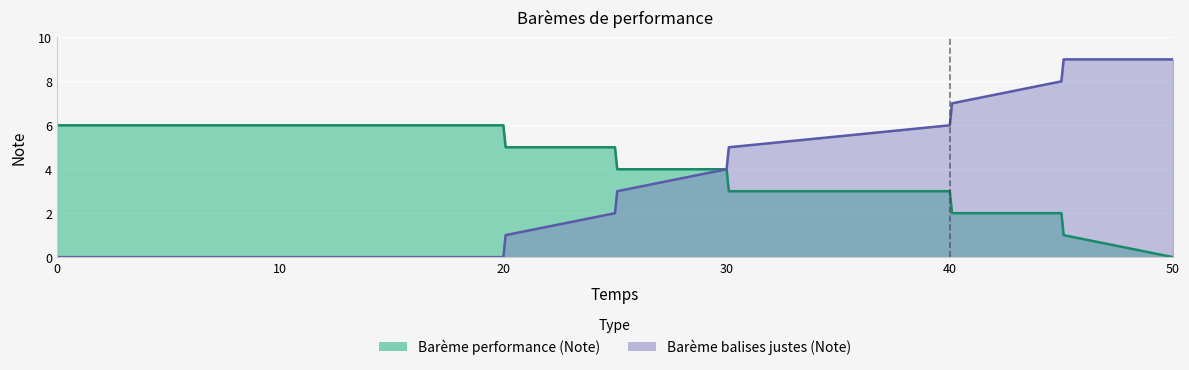

Rank the categories by Barème performance (Note) value from highest to lowest.

0, 20, 20.1, 25, 25.1, 30, 30.1, 40, 40.1, 45, 45.1, 50